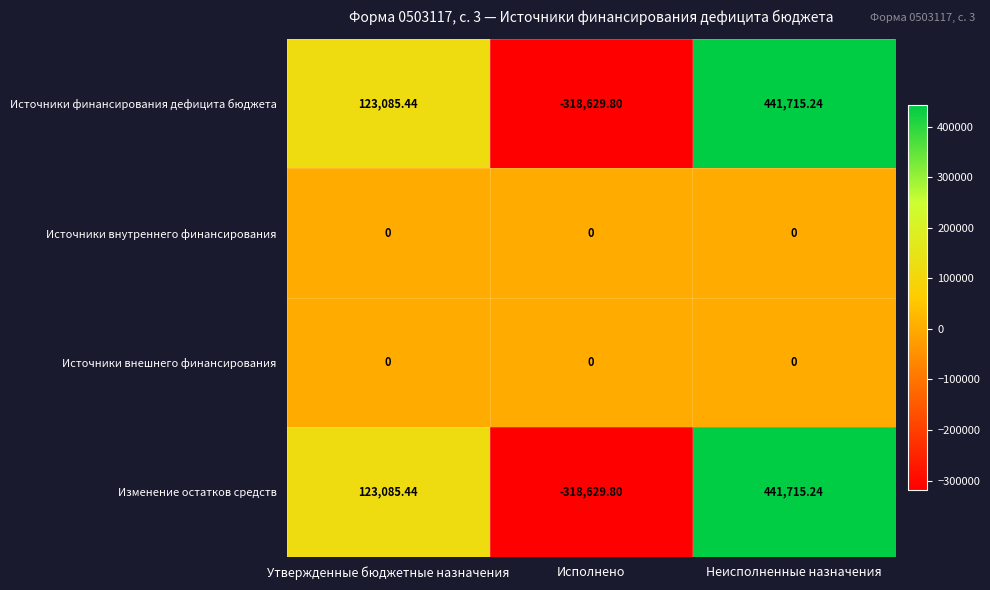

Rank the categories by Изменение остатков средств value from highest to lowest.

Неисполненные назначения, Утвержденные бюджетные назначения, Исполнено